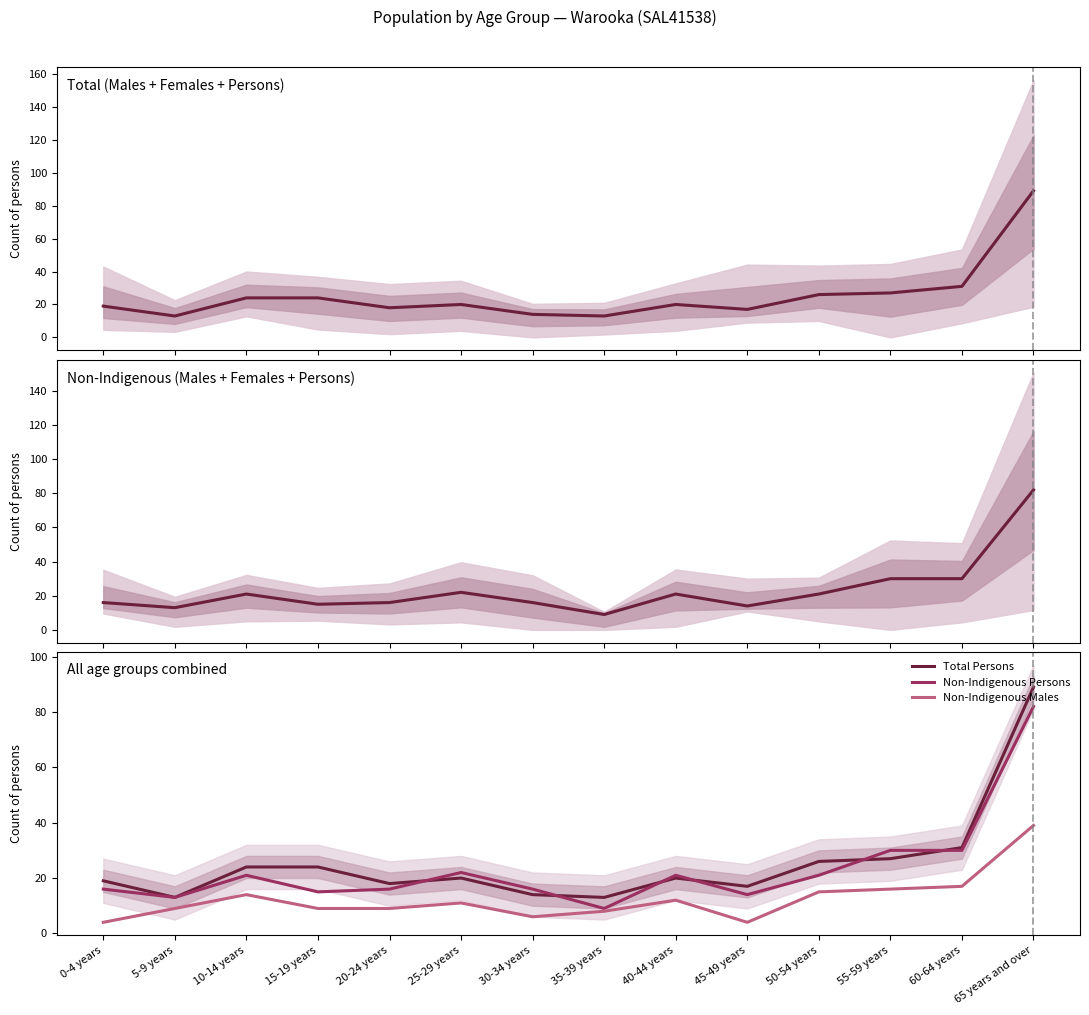

True or false: Non-Indigenous Persons has a value of 28 at 30-34 years.

False